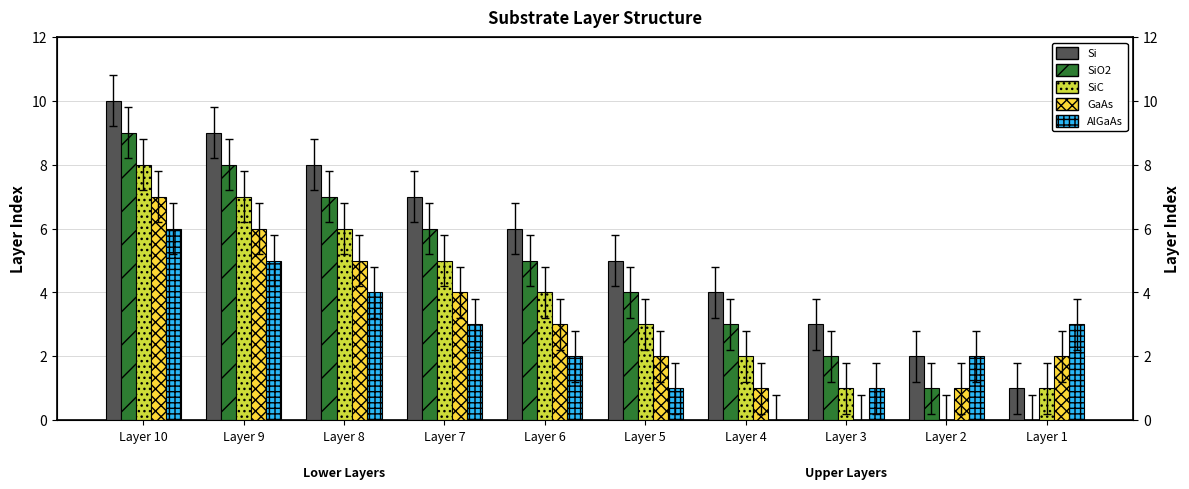

At which label is GaAs closest to 3?

Layer 6